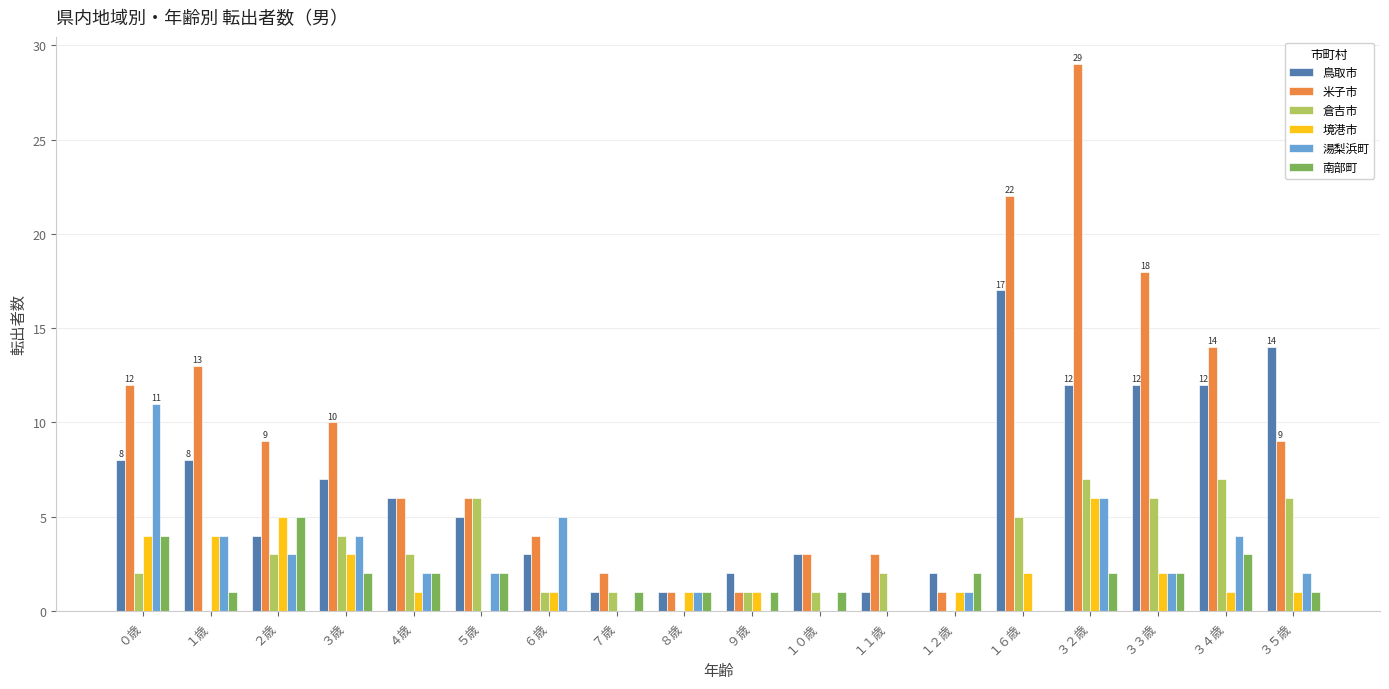

What are all the series names shown in the legend?

鳥取市, 米子市, 倉吉市, 境港市, 湯梨浜町, 南部町